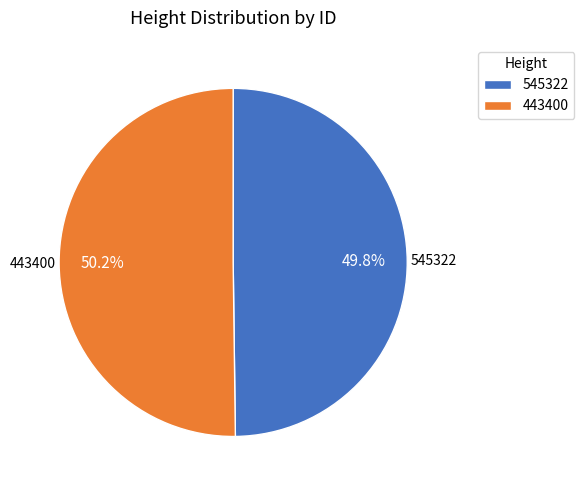

Combined, what portion of the pie is 545322 and 443400?

100.0%